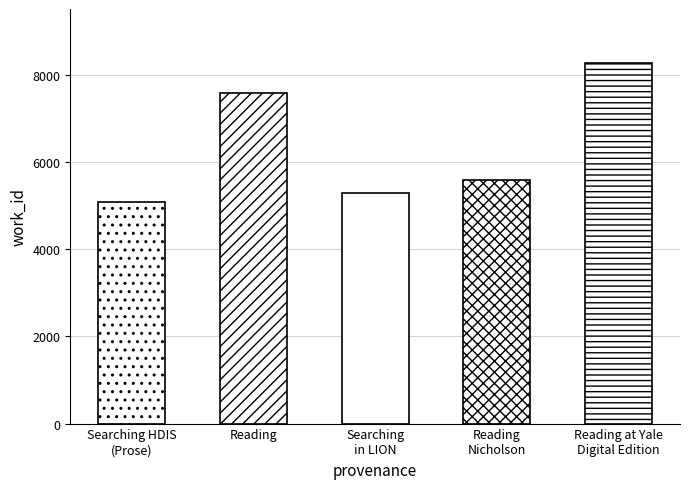

At which label does the data first exceed 5598?

Reading